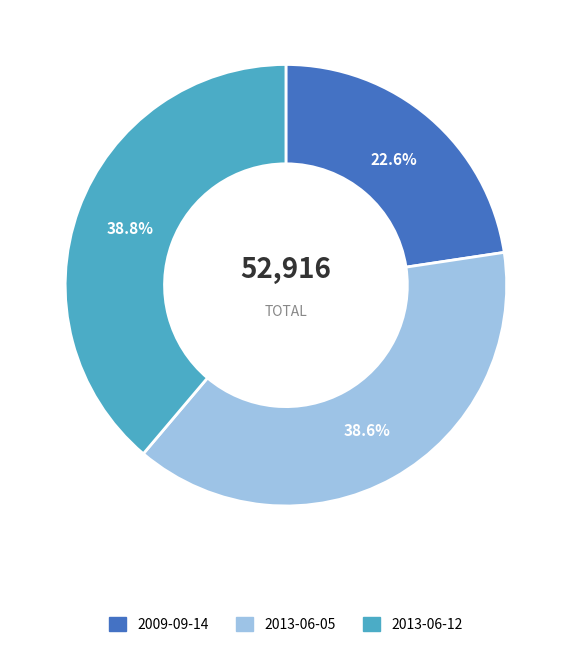

Does any single category account for the majority?

No